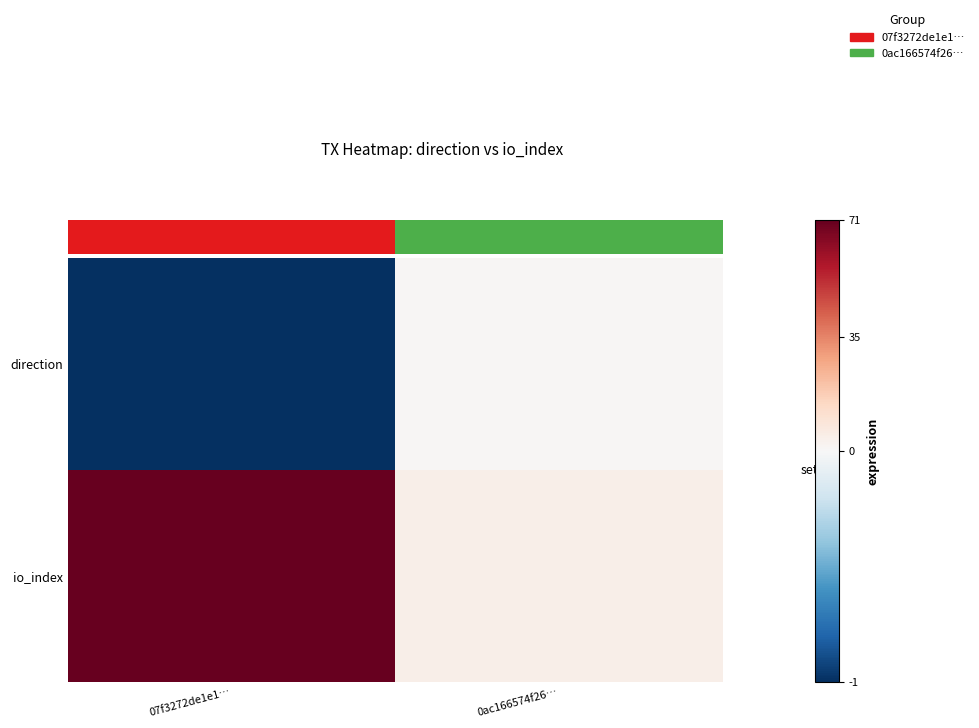

Which series changed the most between 07f3272de1e1… and 0ac166574f26…?

io_index